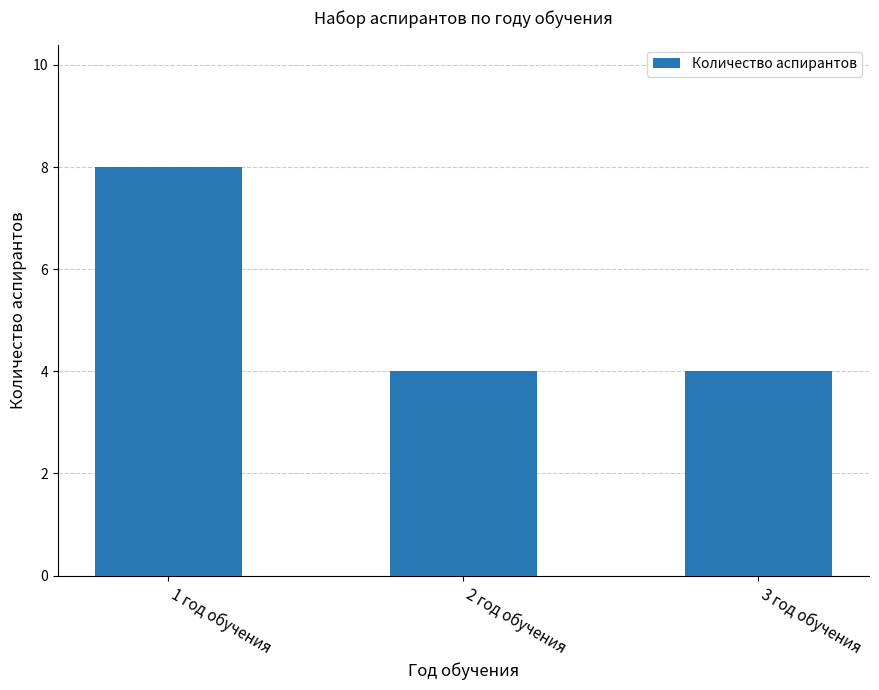

At which category does the chart reach its peak across all series?

1 год обучения